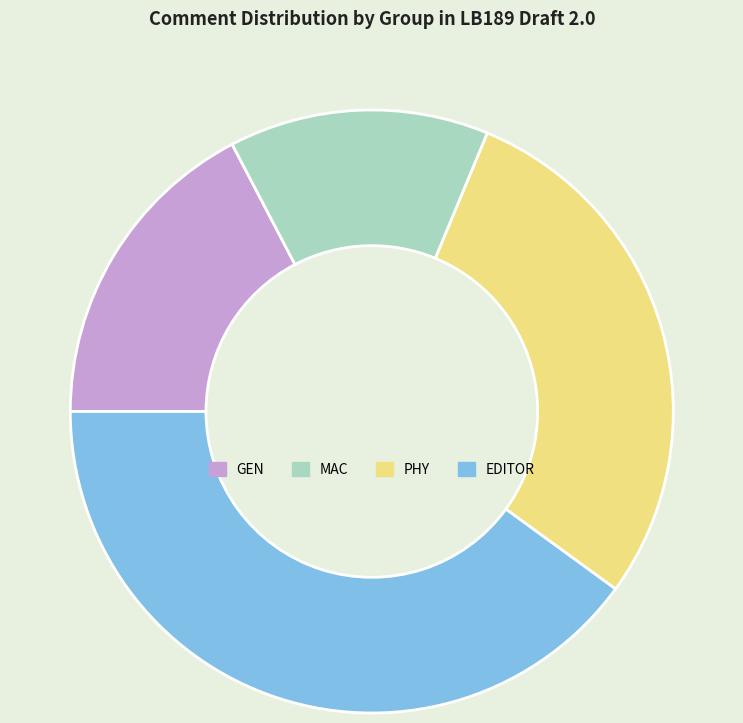

Approximately how many times larger is the value at MAC compared to PHY?

0.5